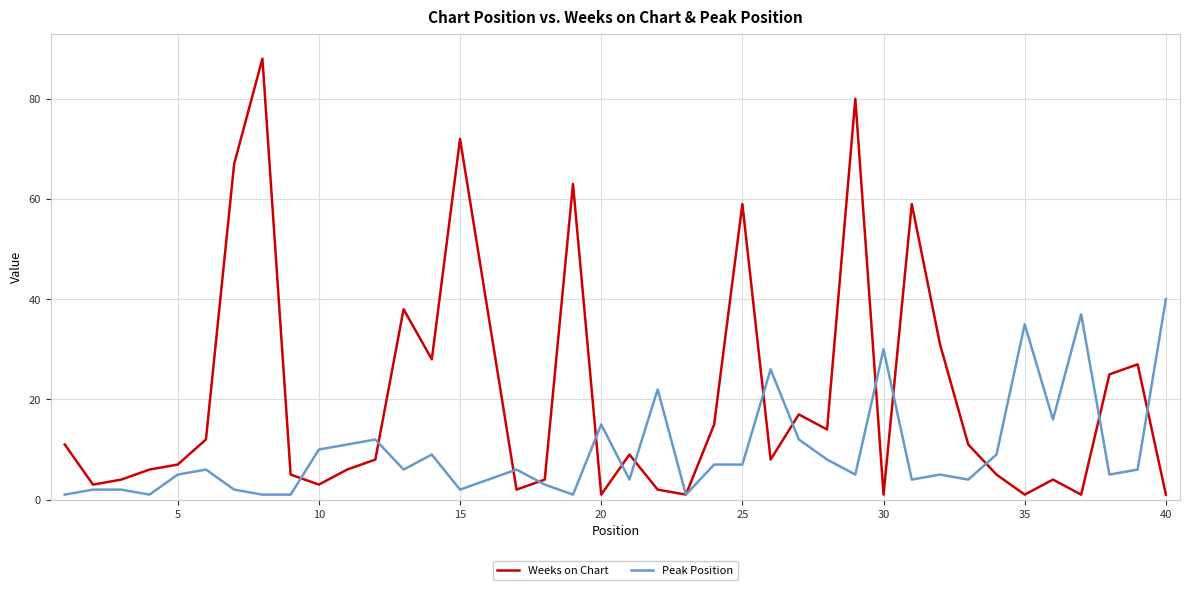

Which series has the largest range (max minus min)?

Weeks on Chart